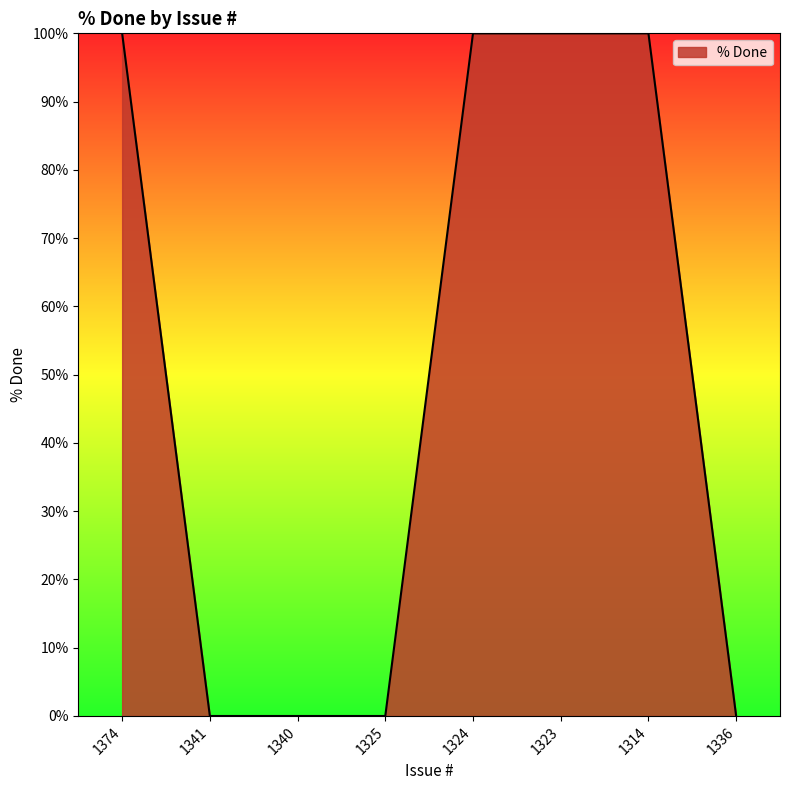

Does the chart display data point markers on the line(s)?

No